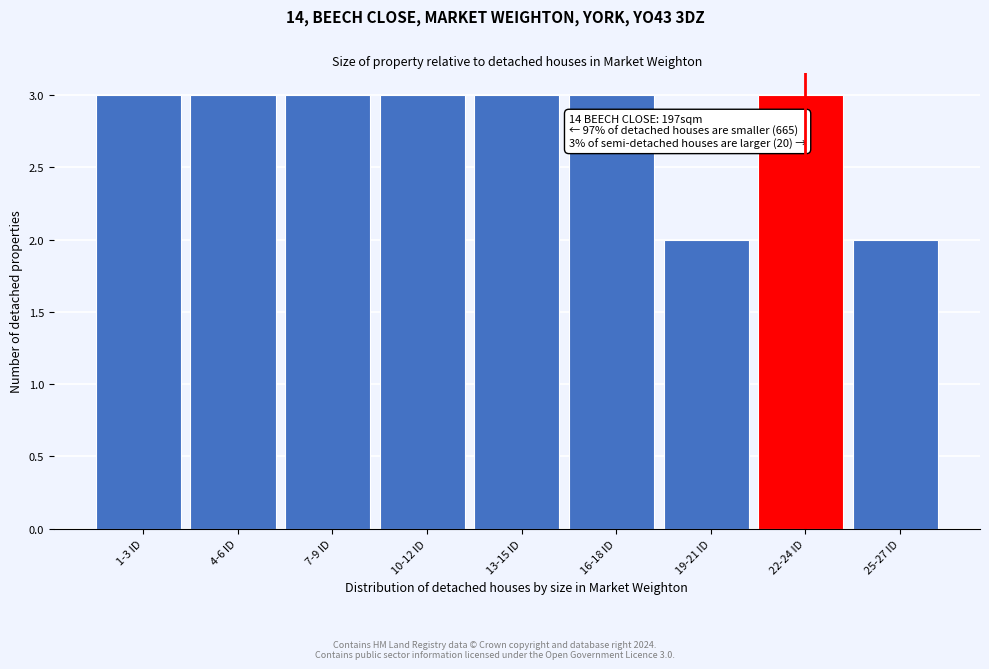

Reading right to left, transcribe all the data shown in this chart.

2	3	2	3	3	3	3	3	3